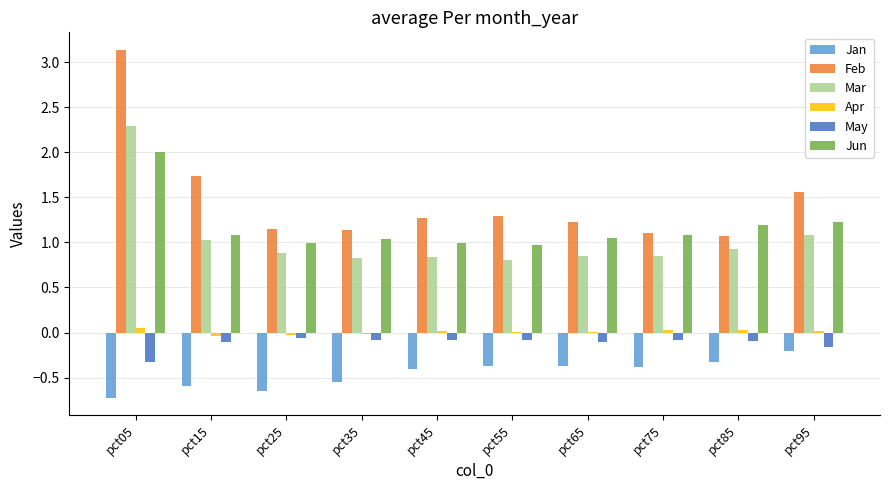

What is the sum of all Feb values?

14.7